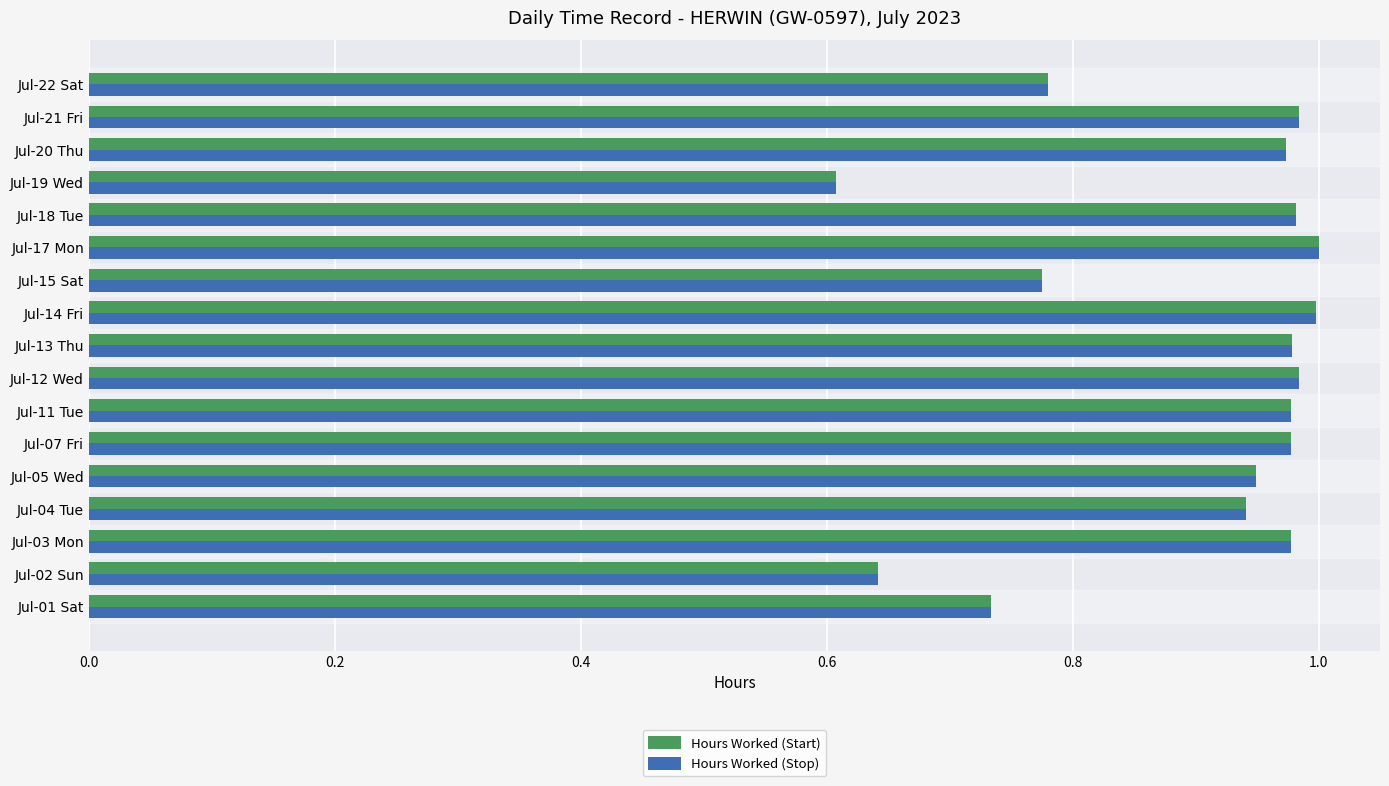

The Hours Worked (Start) series shows 0.7 at Jul-11 Tue. True or false?

False